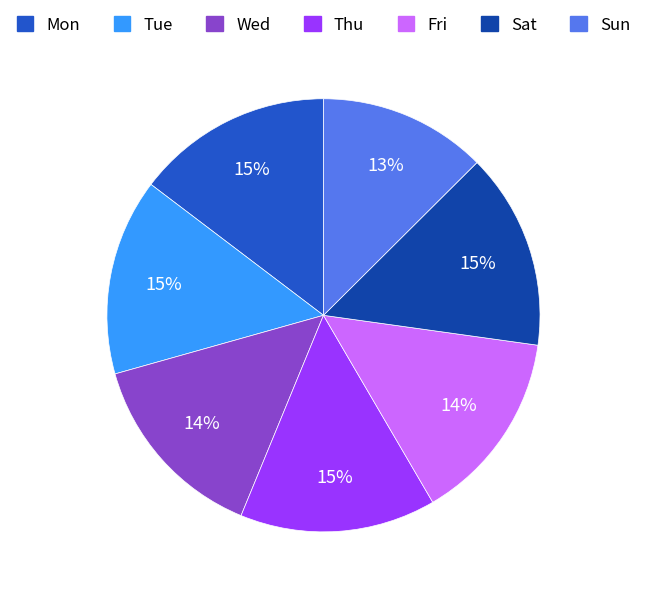

How many segments does this pie chart have?

7